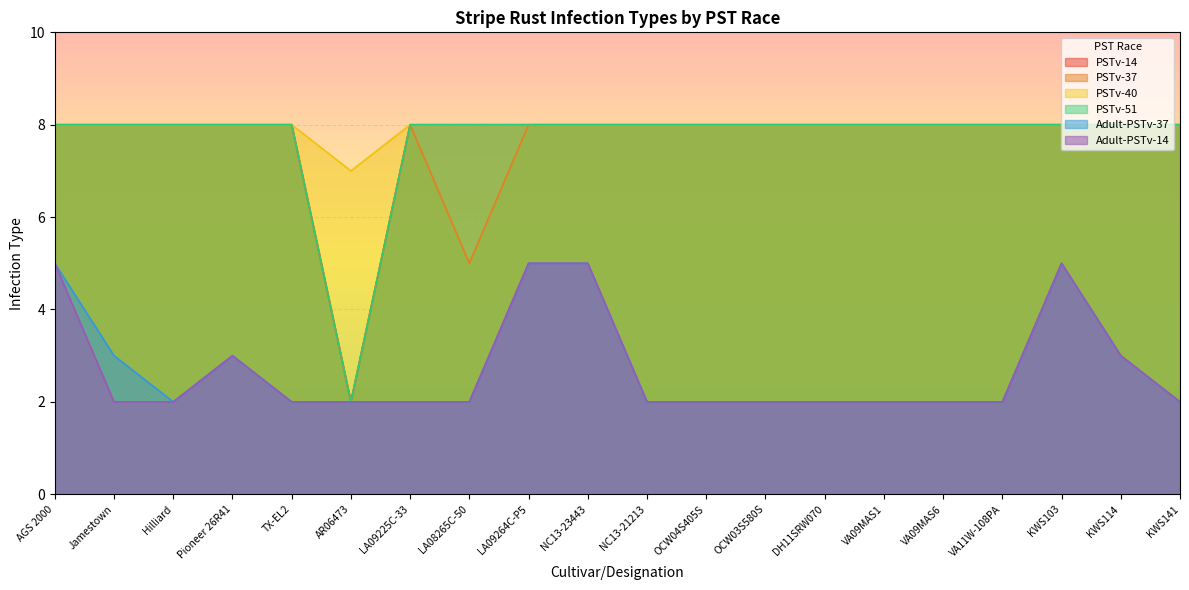

Reading right to left, transcribe all the data shown in this chart.

PSTv-14: KWS141=8	KWS114=8	KWS103=8	VA11W-108PA=8	VA09MAS6=8	VA09MAS1=8	DH11SRW070=8	OCW03S580S=8	OCW04S405S=8	NC13-21213=8	NC13-23443=8	LA09264C-P5=8	LA08265C-50=8	LA09225C-33=8	AR06473=2	TX-EL2=8	Pioneer 26R41=8	Hilliard=8	Jamestown=8	AGS 2000=8
PSTv-37: KWS141=8	KWS114=8	KWS103=8	VA11W-108PA=8	VA09MAS6=8	VA09MAS1=8	DH11SRW070=8	OCW03S580S=8	OCW04S405S=8	NC13-21213=8	NC13-23443=8	LA09264C-P5=8	LA08265C-50=5	LA09225C-33=8	AR06473=2	TX-EL2=8	Pioneer 26R41=8	Hilliard=8	Jamestown=8	AGS 2000=8
PSTv-40: KWS141=8	KWS114=8	KWS103=8	VA11W-108PA=8	VA09MAS6=8	VA09MAS1=8	DH11SRW070=8	OCW03S580S=8	OCW04S405S=8	NC13-21213=8	NC13-23443=8	LA09264C-P5=8	LA08265C-50=8	LA09225C-33=8	AR06473=7	TX-EL2=8	Pioneer 26R41=8	Hilliard=8	Jamestown=8	AGS 2000=8
PSTv-51: KWS141=8	KWS114=8	KWS103=8	VA11W-108PA=8	VA09MAS6=8	VA09MAS1=8	DH11SRW070=8	OCW03S580S=8	OCW04S405S=8	NC13-21213=8	NC13-23443=8	LA09264C-P5=8	LA08265C-50=8	LA09225C-33=8	AR06473=2	TX-EL2=8	Pioneer 26R41=8	Hilliard=8	Jamestown=8	AGS 2000=8
Adult-PSTv-37: KWS141=2	KWS114=3	KWS103=5	VA11W-108PA=2	VA09MAS6=2	VA09MAS1=2	DH11SRW070=2	OCW03S580S=2	OCW04S405S=2	NC13-21213=2	NC13-23443=5	LA09264C-P5=5	LA08265C-50=2	LA09225C-33=2	AR06473=2	TX-EL2=2	Pioneer 26R41=3	Hilliard=2	Jamestown=3	AGS 2000=5
Adult-PSTv-14: KWS141=2	KWS114=3	KWS103=5	VA11W-108PA=2	VA09MAS6=2	VA09MAS1=2	DH11SRW070=2	OCW03S580S=2	OCW04S405S=2	NC13-21213=2	NC13-23443=5	LA09264C-P5=5	LA08265C-50=2	LA09225C-33=2	AR06473=2	TX-EL2=2	Pioneer 26R41=3	Hilliard=2	Jamestown=2	AGS 2000=5